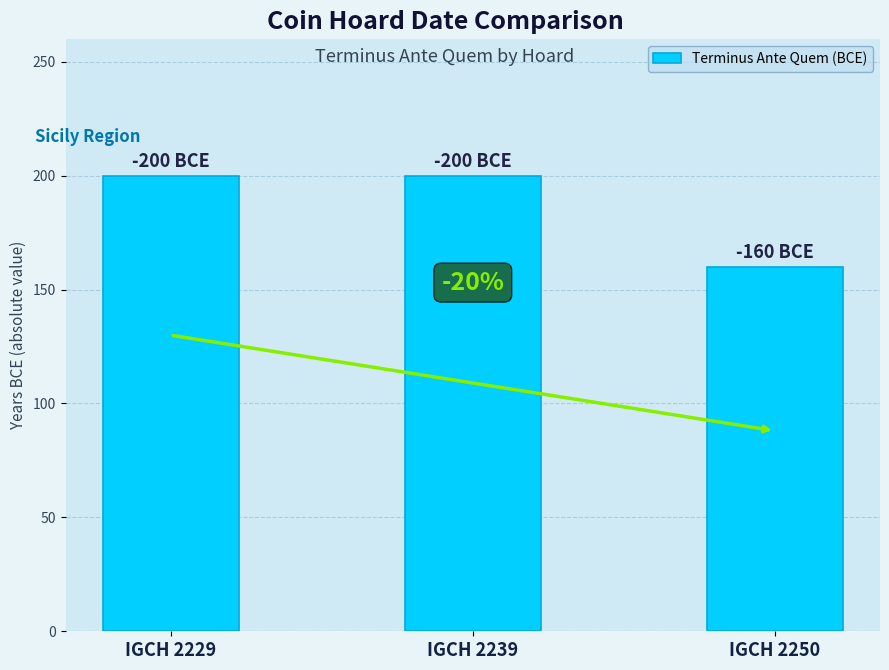

What is the value of the 2nd bar from the left?

200